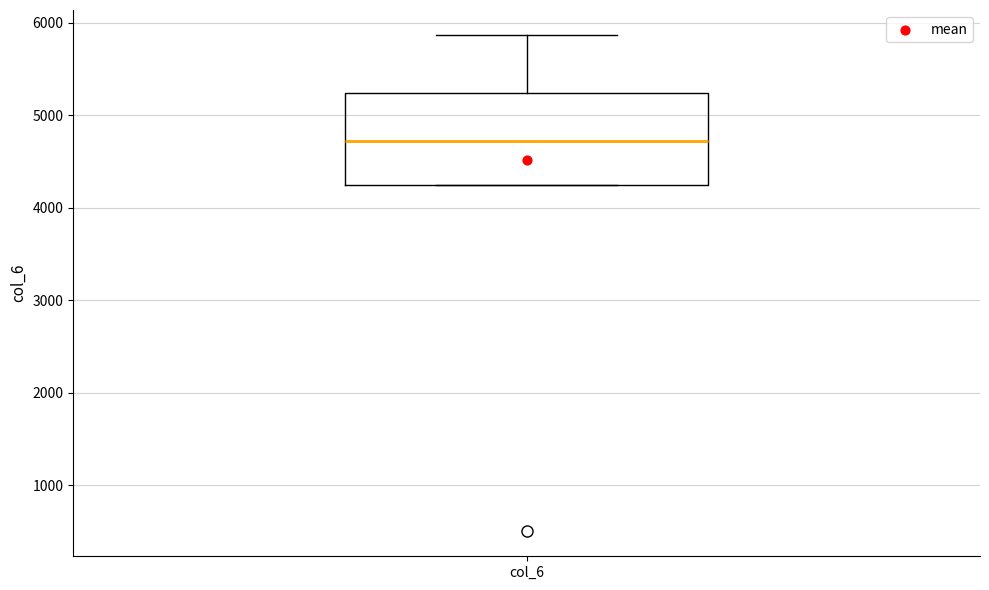

Transcribe this box plot: give where the median line is, the range the box spans, and where the two whiskers end, as read against the y-axis. The values are not printed on the chart, so give them approximately, as read against the axis.

median 4700, box 4200 to 5200, whiskers 4200 to 5900